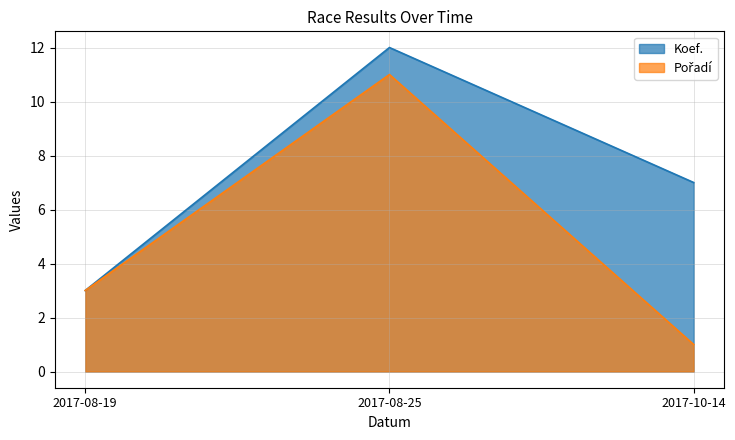

Rank the categories by Koef. value from lowest to highest.

2017-08-19, 2017-10-14, 2017-08-25